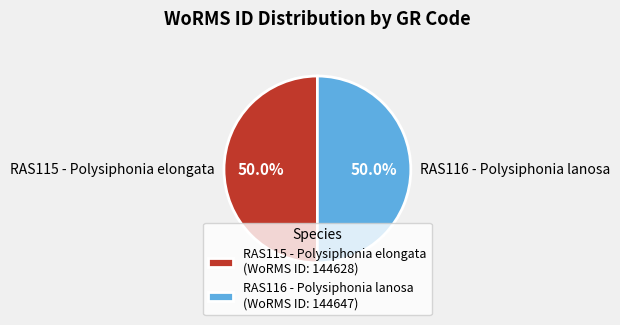

Approximately how many times larger is the value at RAS115 - Polysiphonia elongata compared to RAS116 - Polysiphonia lanosa?

1.0